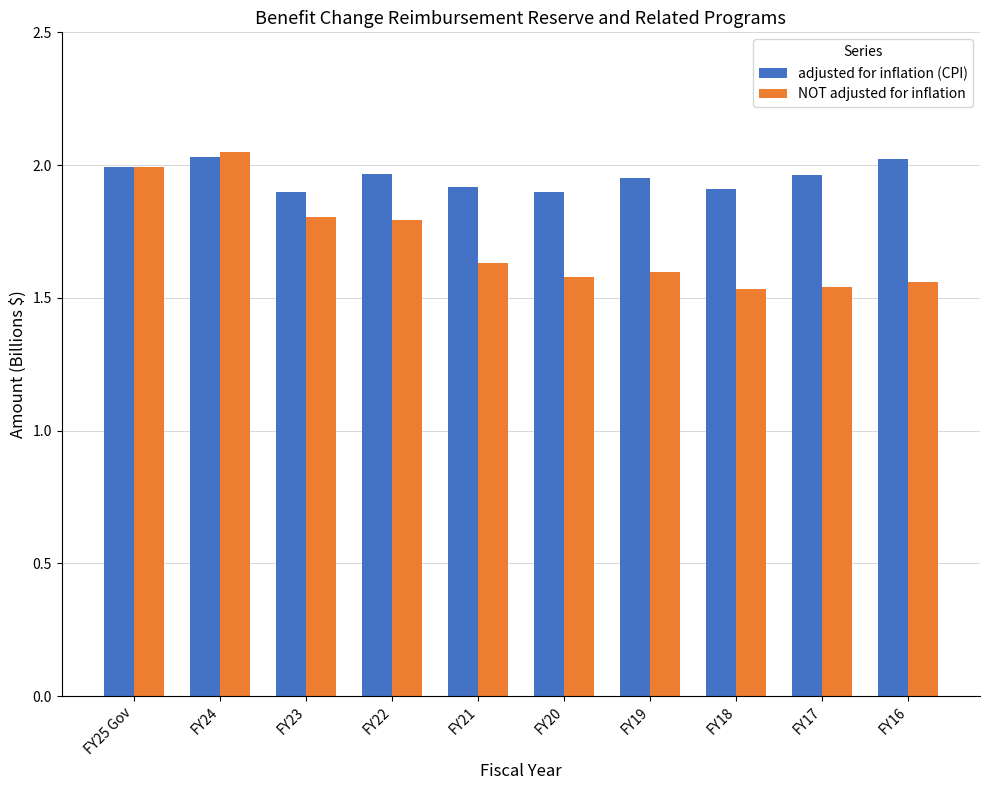

At FY18, list the series in order from largest to smallest.

adjusted for inflation (CPI), NOT adjusted for inflation